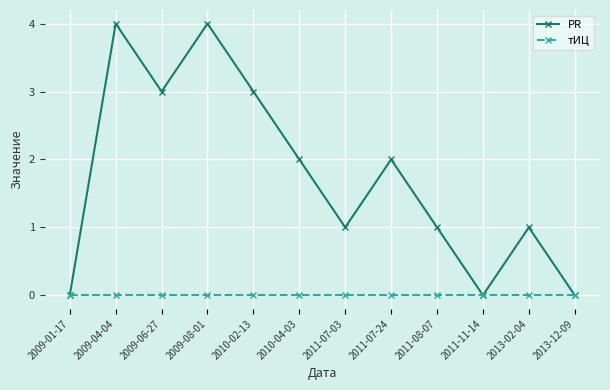

List the series in order of their overall mean, highest first.

PR, тИЦ